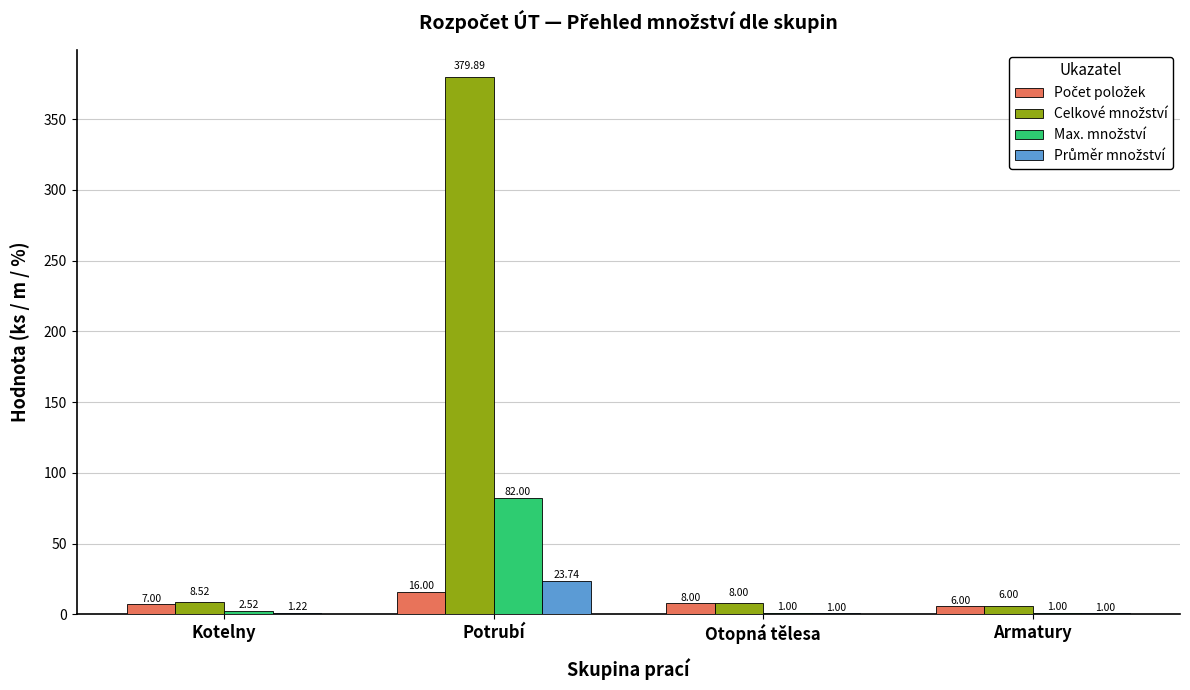

How many groups of bars are there?

4